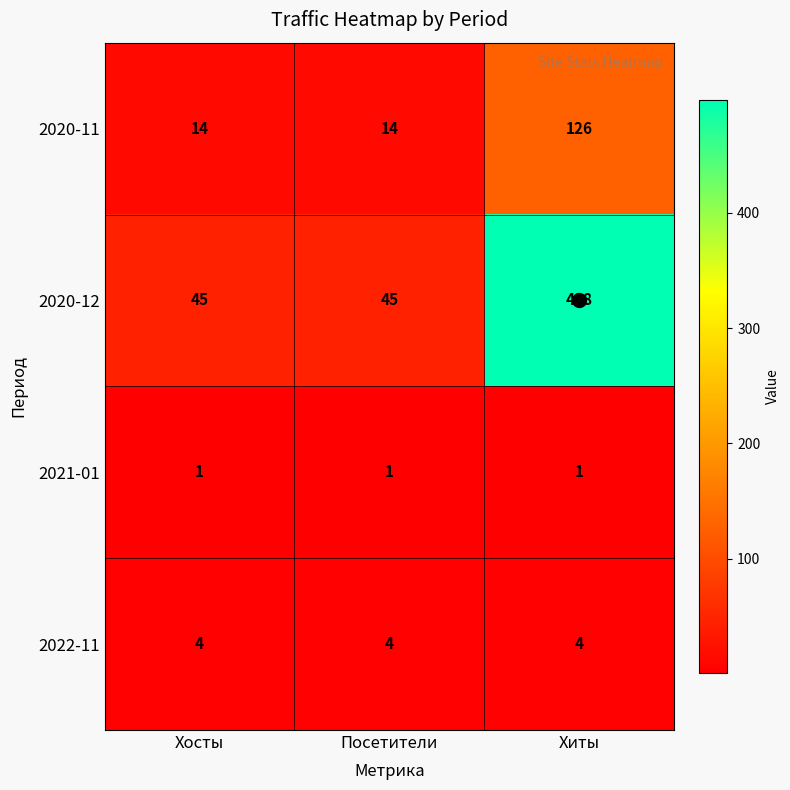

What is the difference between the 2020-12 values at Хиты and Посетители?

453